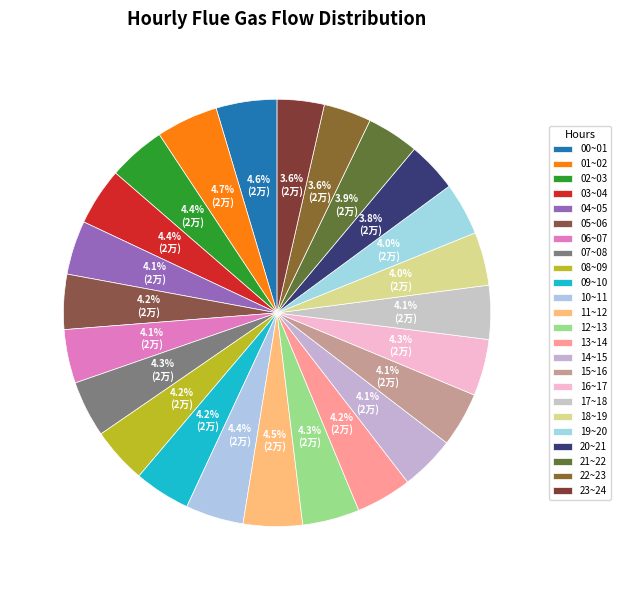

Is it true that 20~21 is 18% of the pie?

False